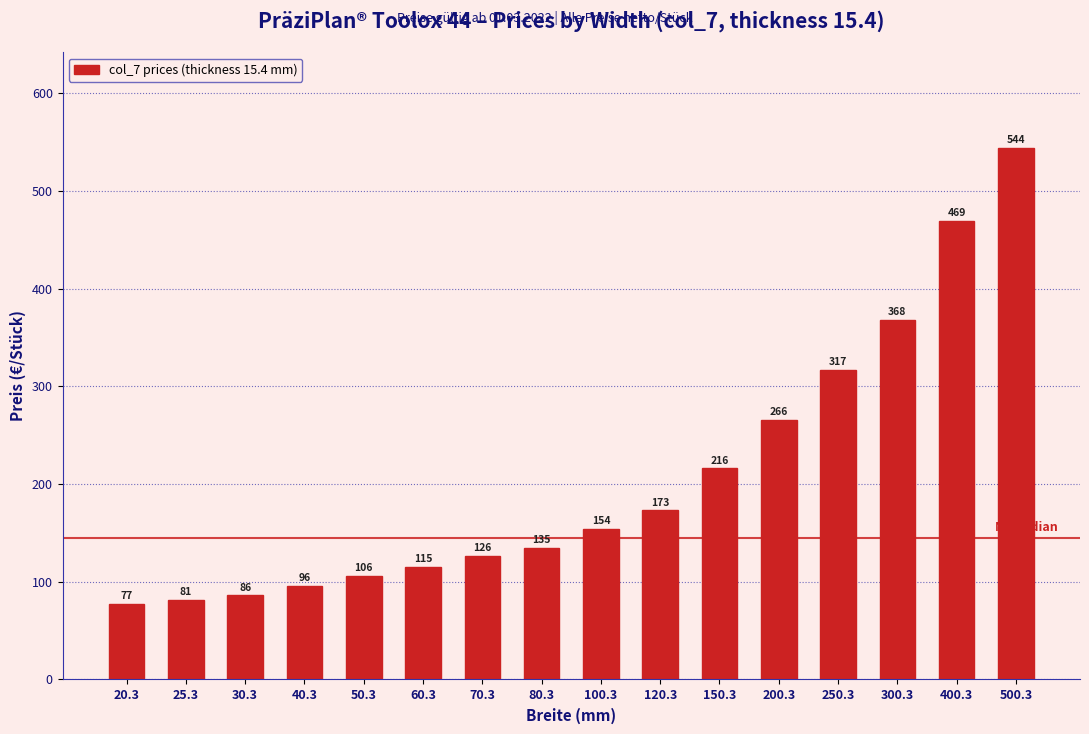

Reading right to left, transcribe all the data shown in this chart.

544	469	368	317	266	216	173	154	135	126	115	106	96	86	81	77